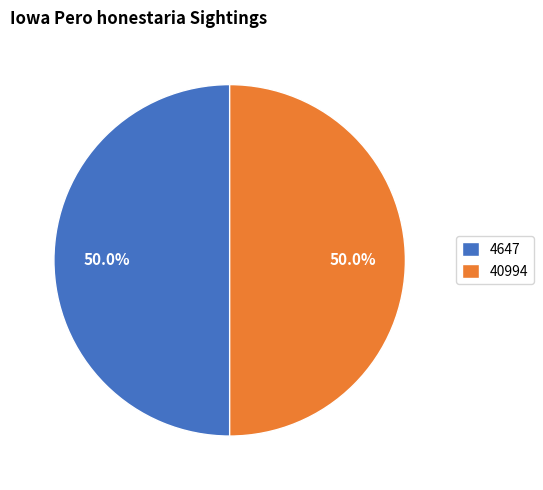

Is it true that 40994 is 50% of the pie?

True